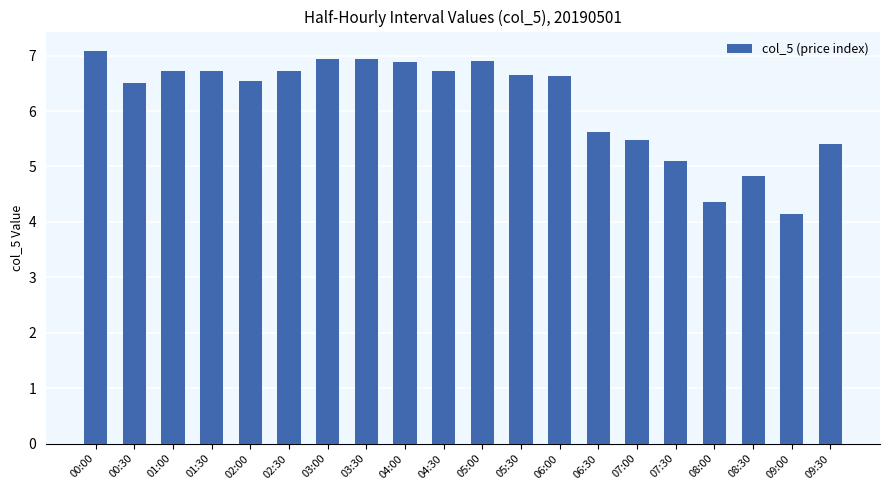

Approximately how many times larger is the value at 01:00 compared to 07:00?

1.2